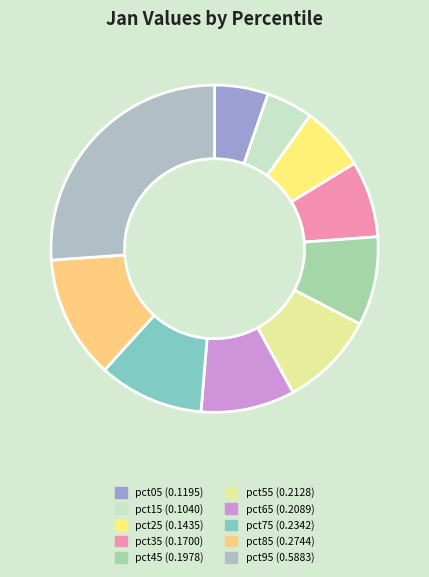

Is the sum of pct75 and pct65 greater than half?

No